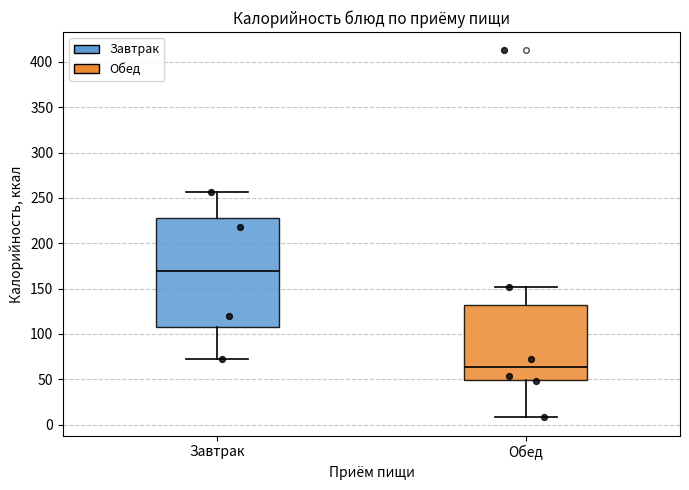

Which box has the lowest median line?

Обед